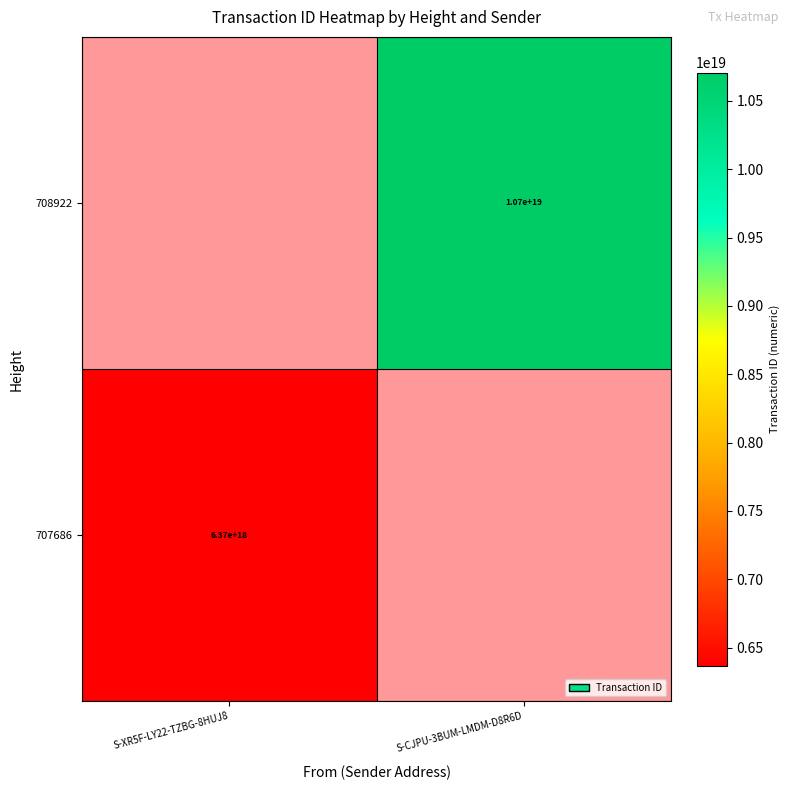

Is it true that 707686 equals 6370000000000000000 at S-XR5F-LY22-TZBG-8HUJ8?

True